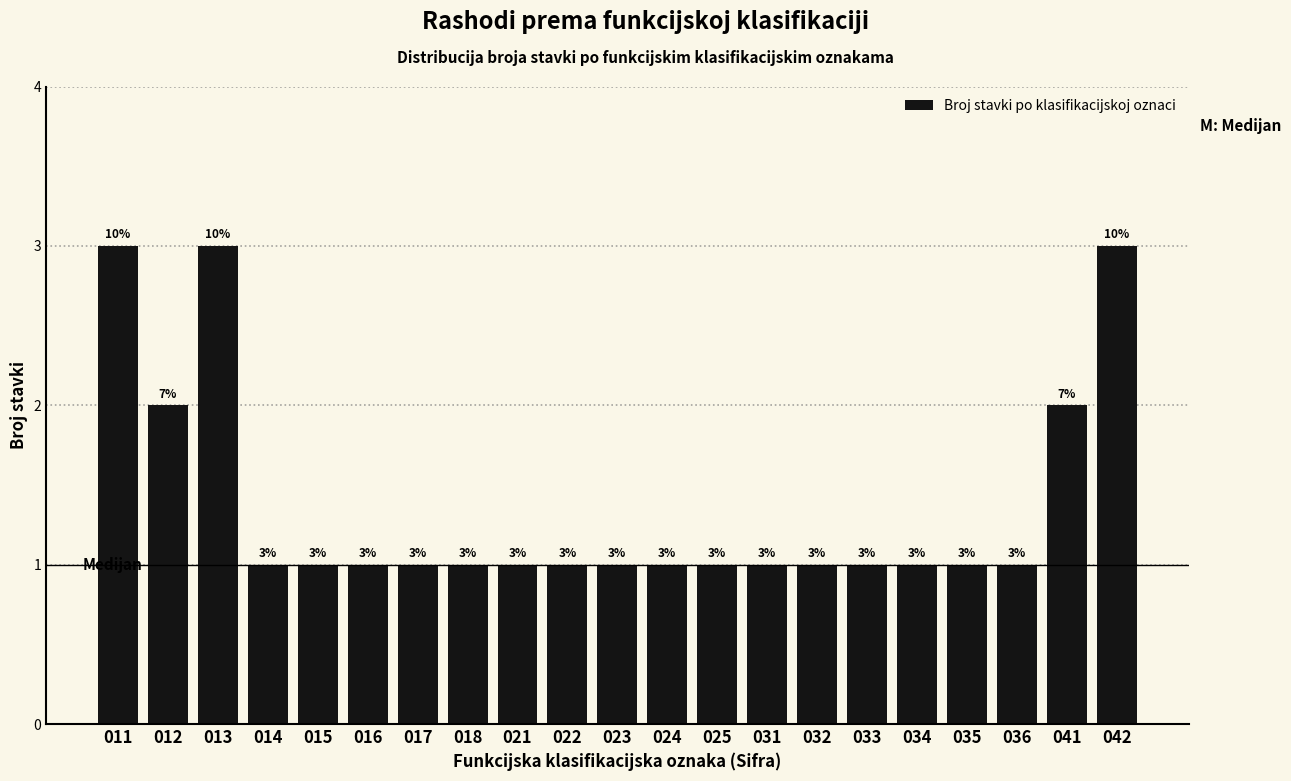

Reading right to left, list all the values displayed in this chart.

042=3	041=2	036=1	035=1	034=1	033=1	032=1	031=1	025=1	024=1	023=1	022=1	021=1	018=1	017=1	016=1	015=1	014=1	013=3	012=2	011=3